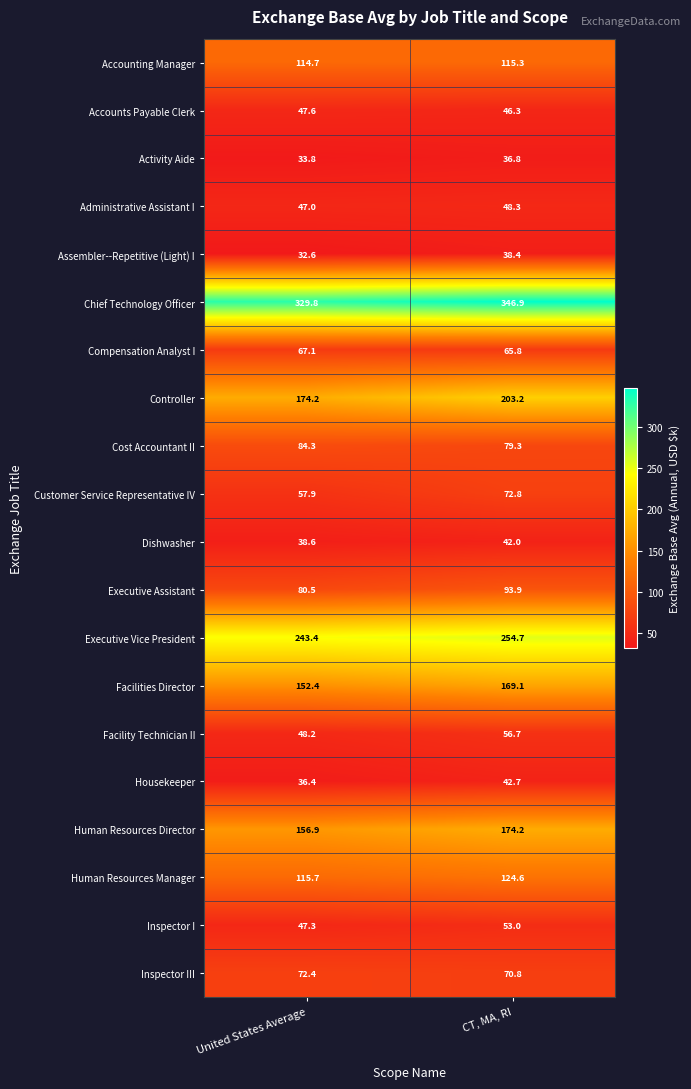

True or false: Human Resources Manager has a value of 115.7 at United States Average.

True